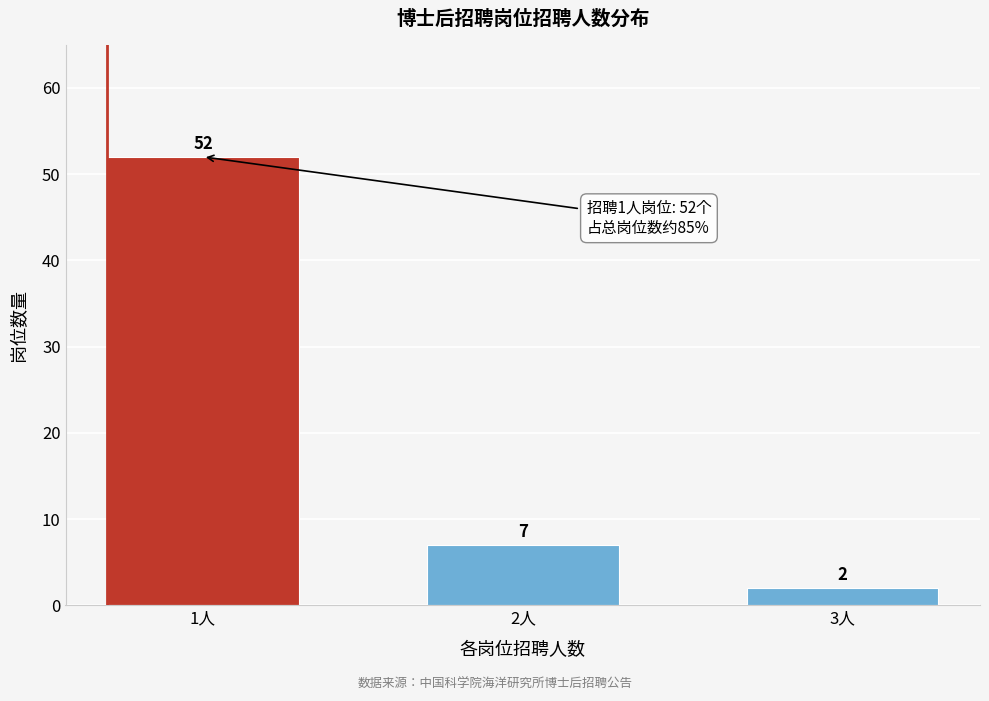

Reading right to left, list all the values displayed in this chart.

3人=2	2人=7	1人=52